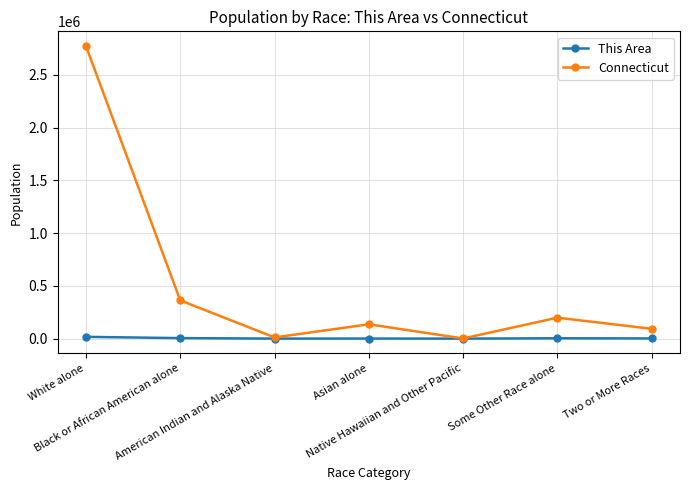

What is the total value across all series at American Indian and Alaska Native?

11522